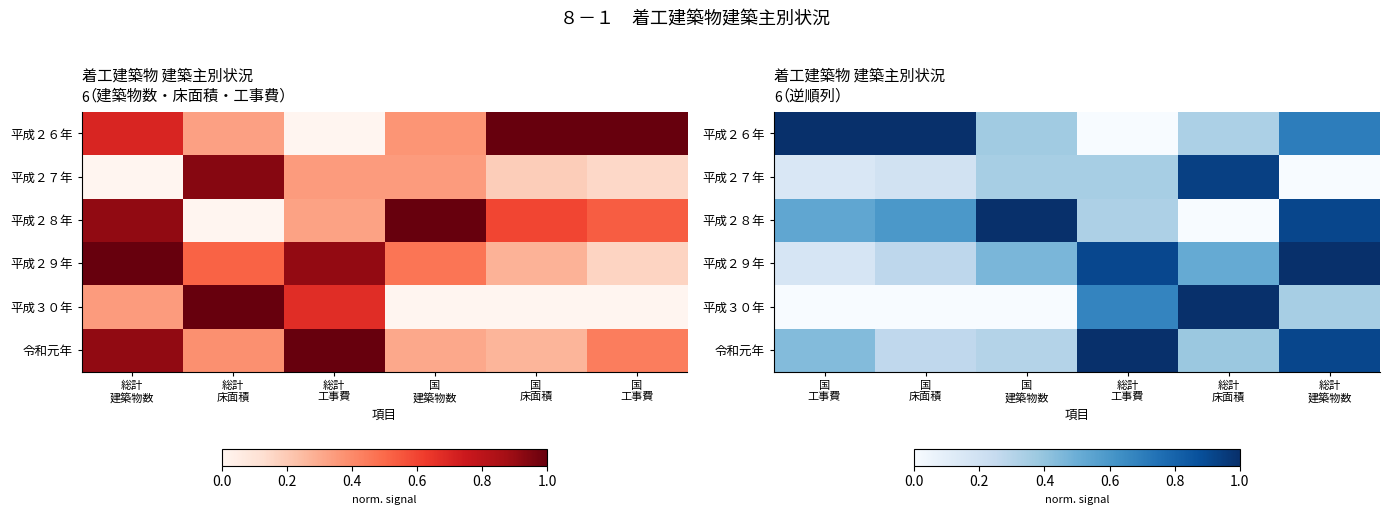

Which series has the largest range (max minus min)?

平成２６年